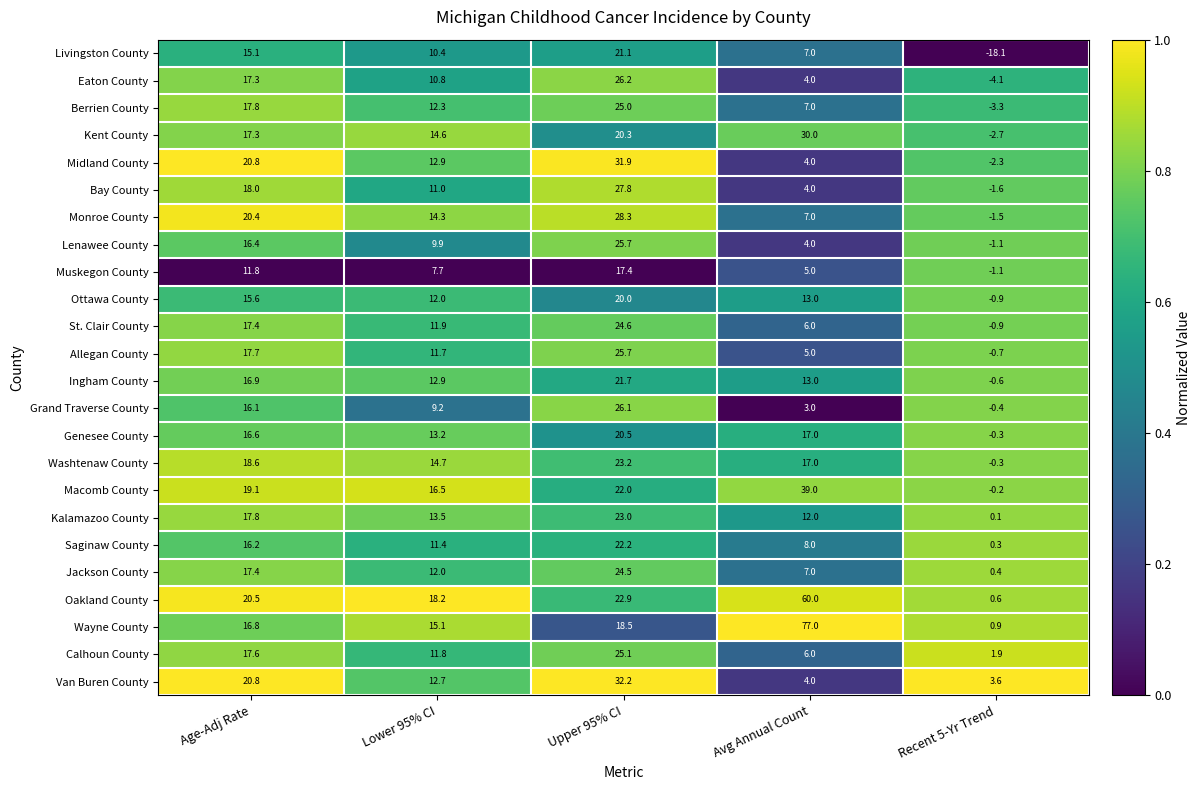

What is the difference between the highest and lowest values at Lower 95% CI?

10.5